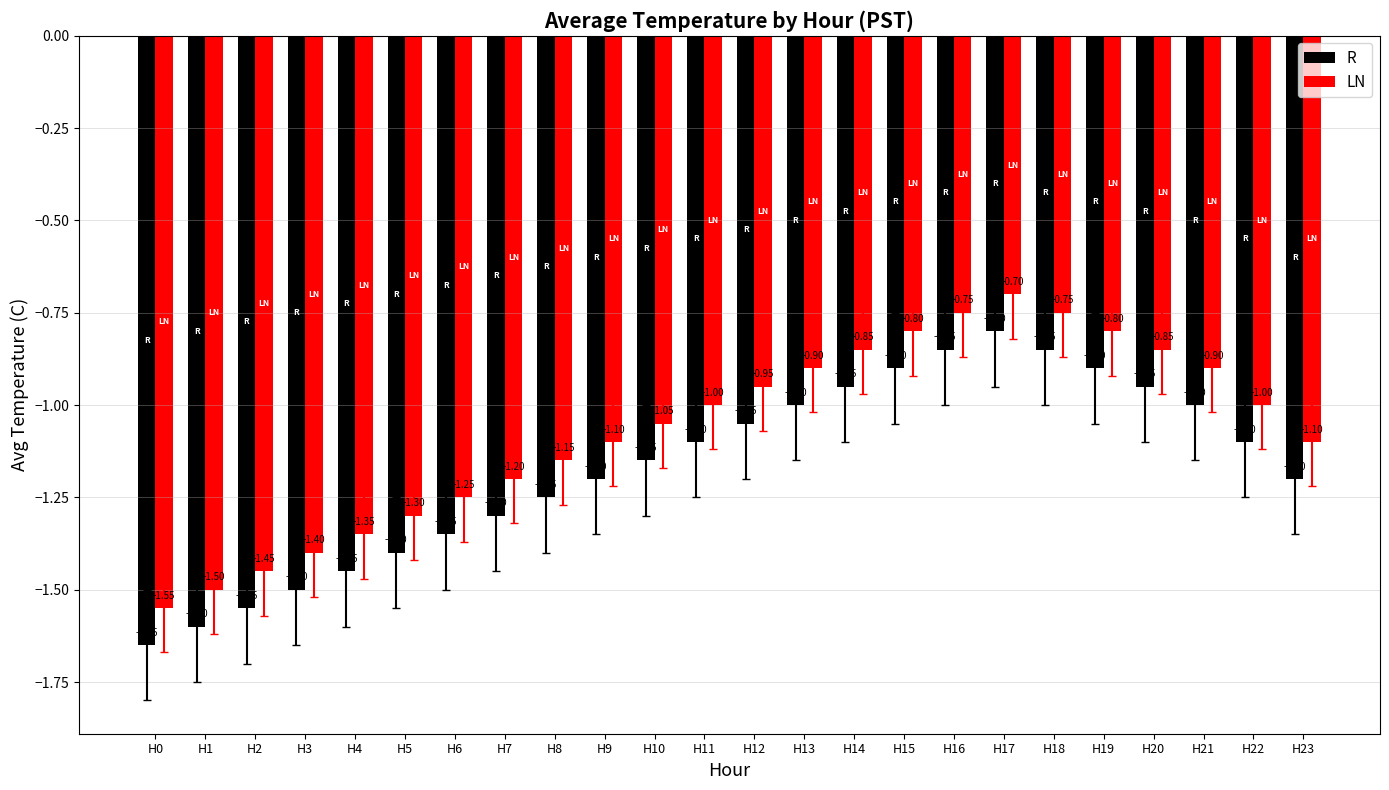

At H14, list the series in order from largest to smallest.

LN, R